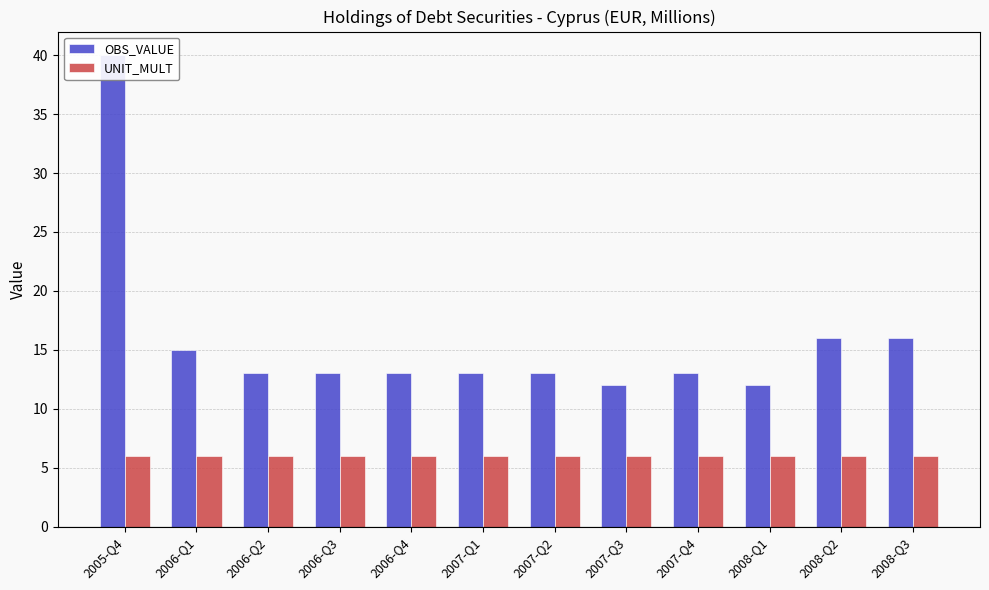

What is the label of the 1st bar from the left?

2005-Q4